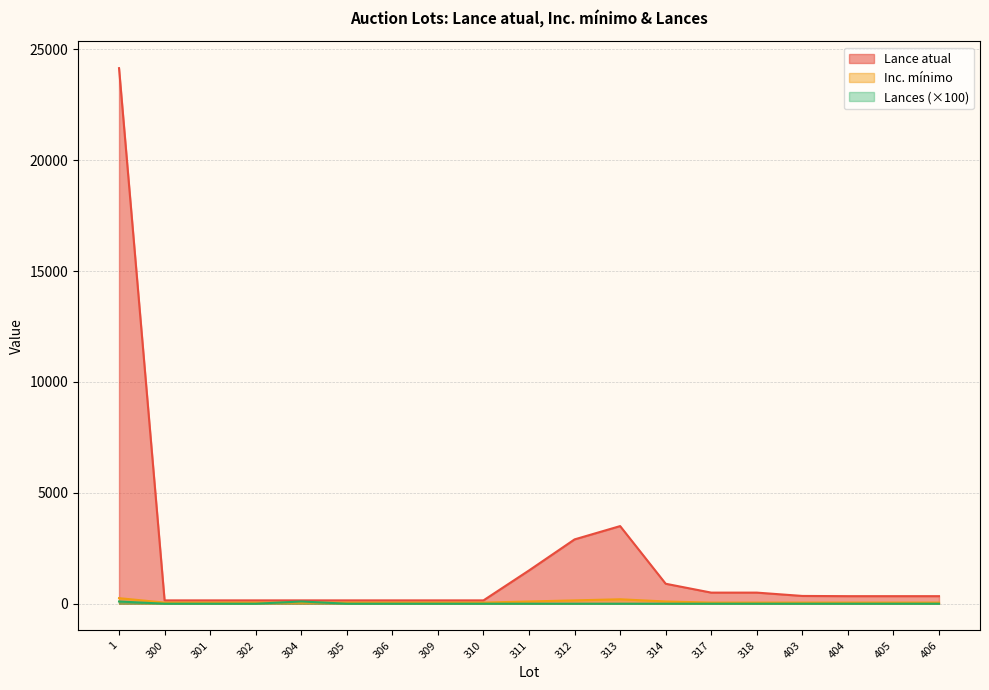

Reading left to right, list all the values displayed in this chart.

Lance atual: 24150	150	150	150	150	150	150	150	150	1500	2900	3500	900	500	500	350	340	340	340
Inc. mínimo: 250	50	50	50	50	50	50	50	50	100	150	200	100	50	50	50	50	50	50
Lances: 100	0	0	0	100	0	0	0	0	0	0	0	0	0	0	0	0	0	0